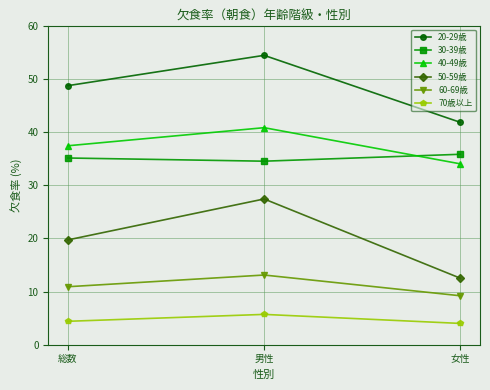

Is the value of 30-39歳 at 女性 greater than the value of 20-29歳 at 総数?

No